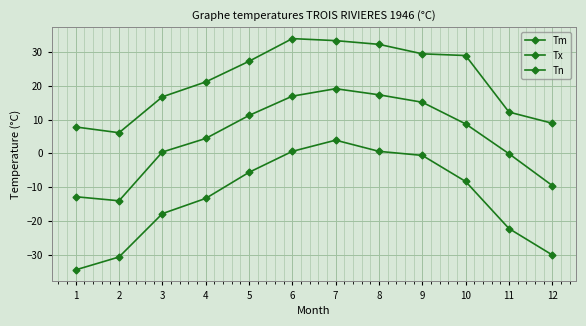

At which category does Tm reach its first local valley?

2